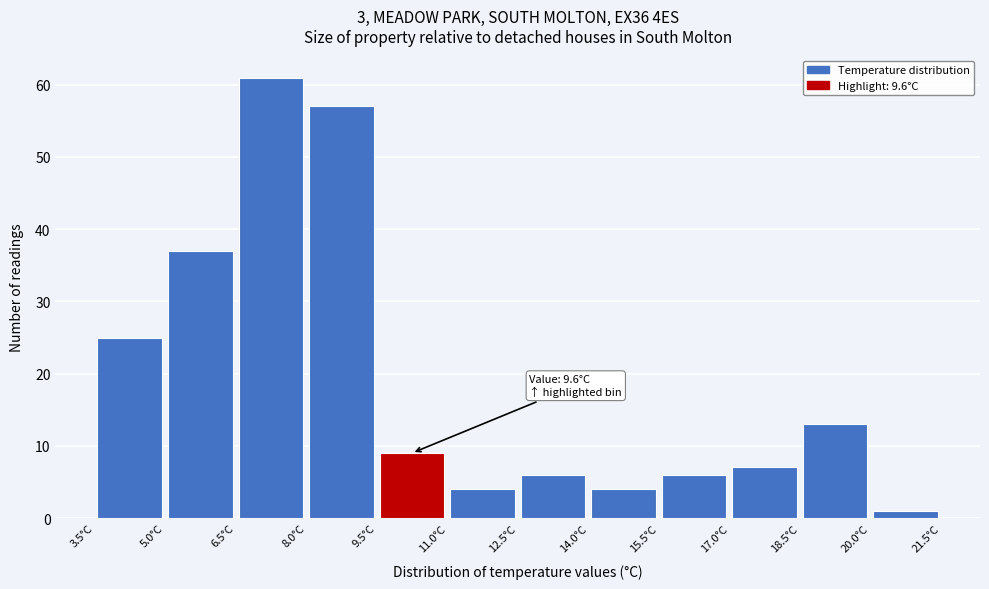

Which range on the x-axis has the tallest bar?

6.5 to 8.0